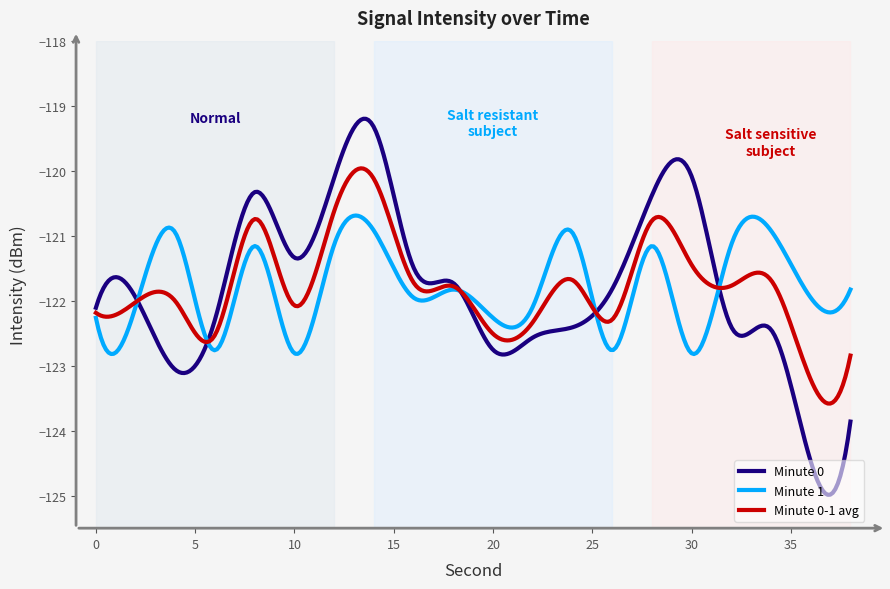

List the series in order of their peak value, lowest first.

Minute 1, Minute 0-1 avg, Minute 0